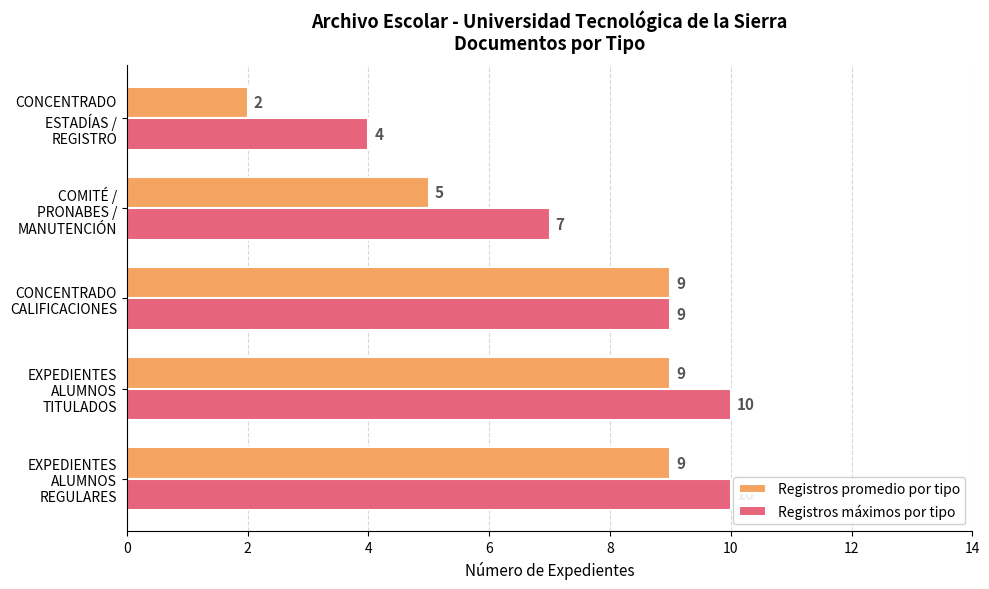

At which label is Registros máximos por tipo closest to 7?

COMITÉ /
PRONABES /
MANUTENCIÓN